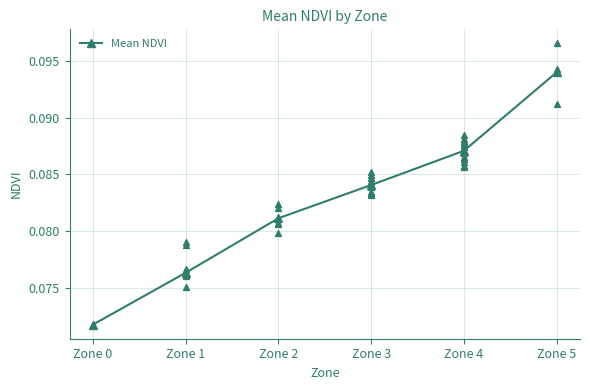

Which has a higher value, Zone 5 or Zone 1?

Zone 5